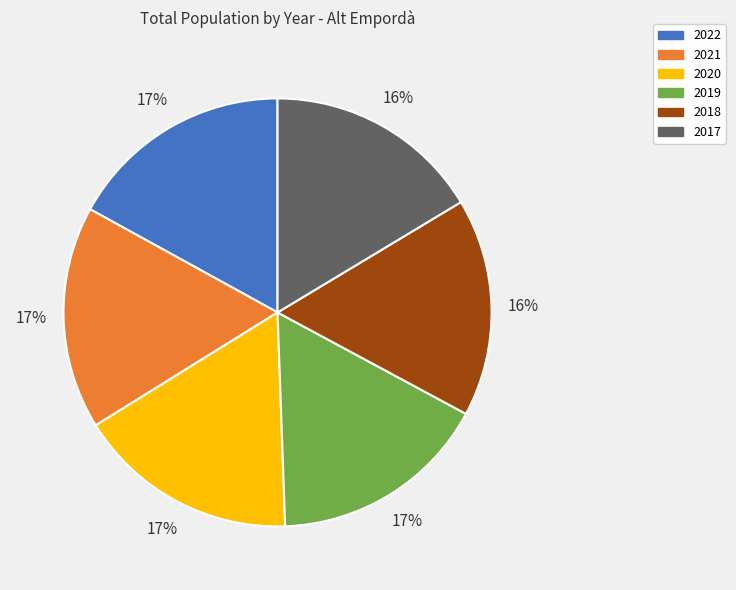

Is the sum of 2020 and 2018 greater than half?

No